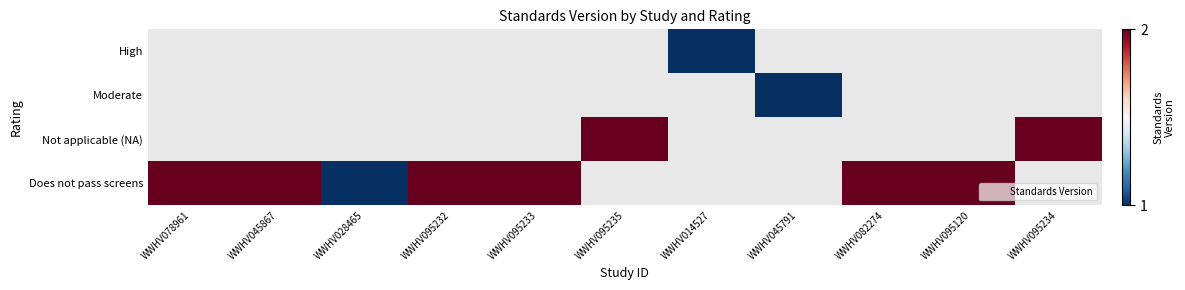

List the series in order of their peak value, lowest first.

High, Moderate, Not applicable (NA), Does not pass screens